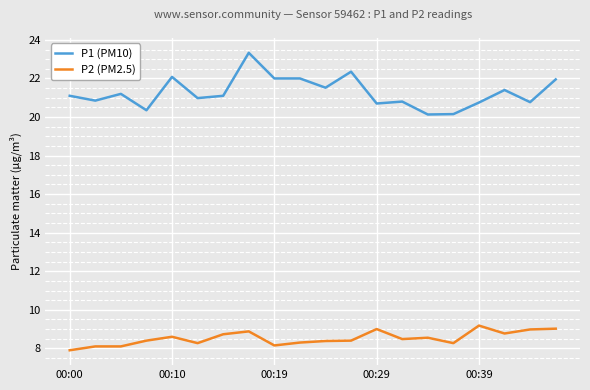

Which series has the largest total across all categories?

P1 (PM10)